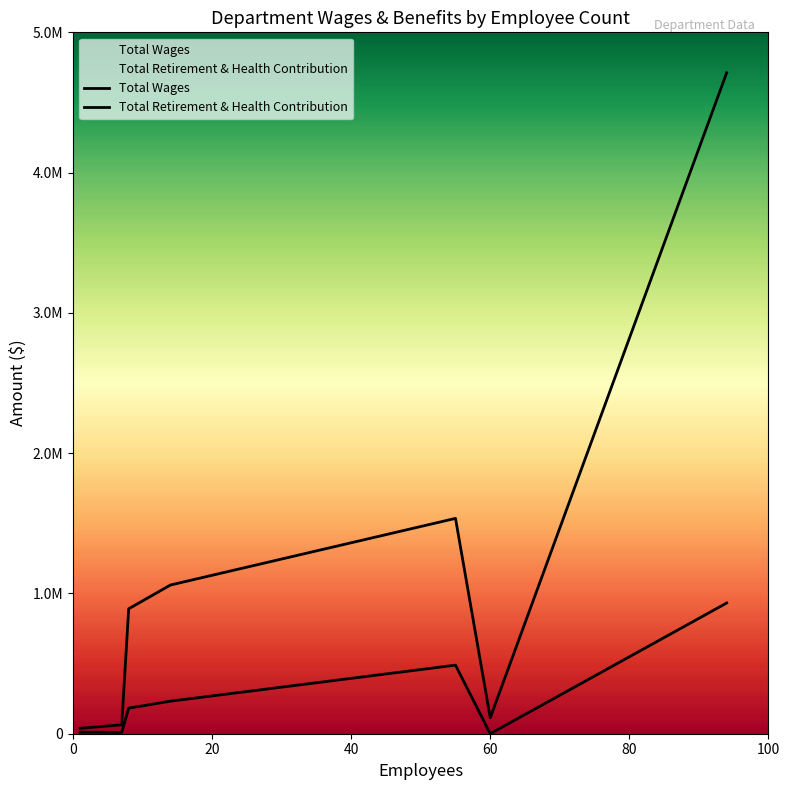

How many lines are shown in the chart?

2